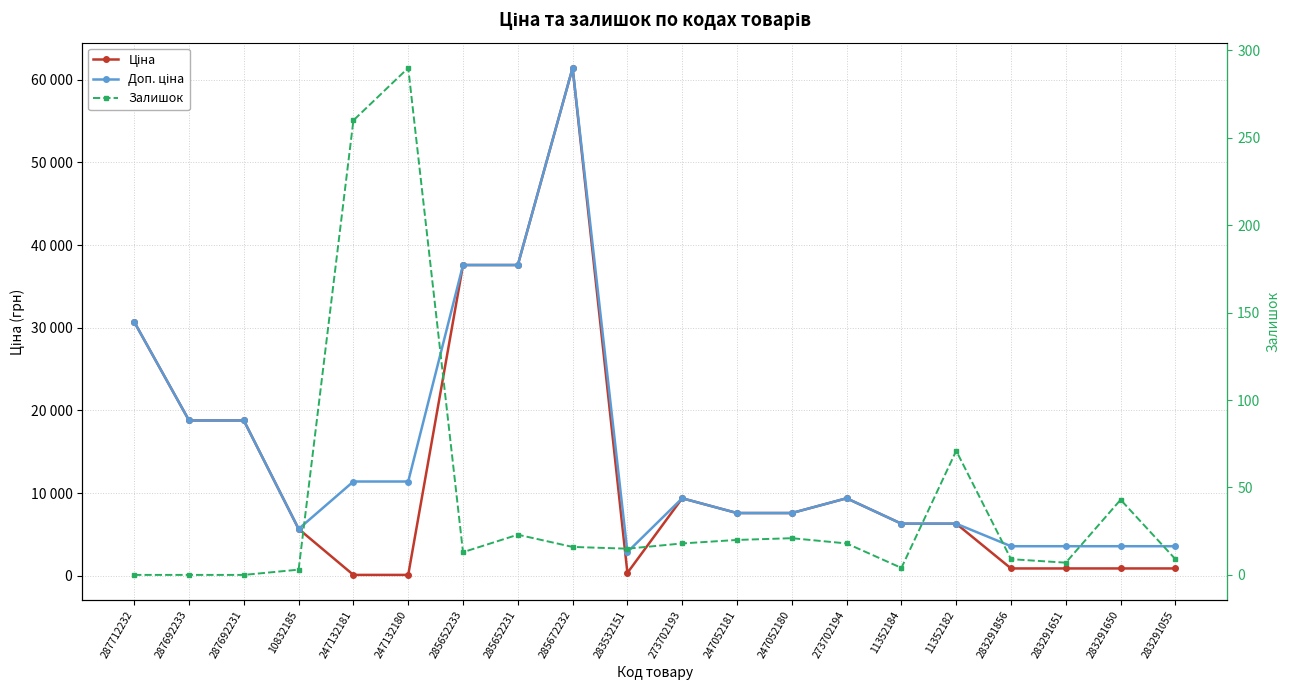

Reading right to left, transcribe all the data shown in this chart.

Ціна: 283291055=895.9	283291650=895.9	283291651=895.9	283291856=895.9	11352182=6308.8	11352184=6308.8	273702194=9384.0	247052180=7596.5	247052181=7596.5	273702193=9384.0	283532151=359.9	285672232=61434.3	285652231=37593.6	285652233=37593.6	247132180=114.1	247132181=114.1	10832185=5673.8	287692231=18796.8	287692233=18796.8	287712232=30717.1
Доп. ціна: 283291055=3583.6	283291650=3583.6	283291651=3583.6	283291856=3583.6	11352182=6308.8	11352184=6308.8	273702194=9384.0	247052180=7596.5	247052181=7596.5	273702193=9384.0	283532151=2878.8	285672232=61434.3	285652231=37593.6	285652233=37593.6	247132180=11410.0	247132181=11410.0	10832185=5673.8	287692231=18796.8	287692233=18796.8	287712232=30717.1
Залишок: 283291055=9.0	283291650=43.0	283291651=7.0	283291856=9.0	11352182=71.0	11352184=4.0	273702194=18.0	247052180=21.0	247052181=20.0	273702193=18.0	283532151=15.0	285672232=16.0	285652231=23.0	285652233=13.0	247132180=290.0	247132181=260.0	10832185=3.0	287692231=0.0	287692233=0.0	287712232=0.0